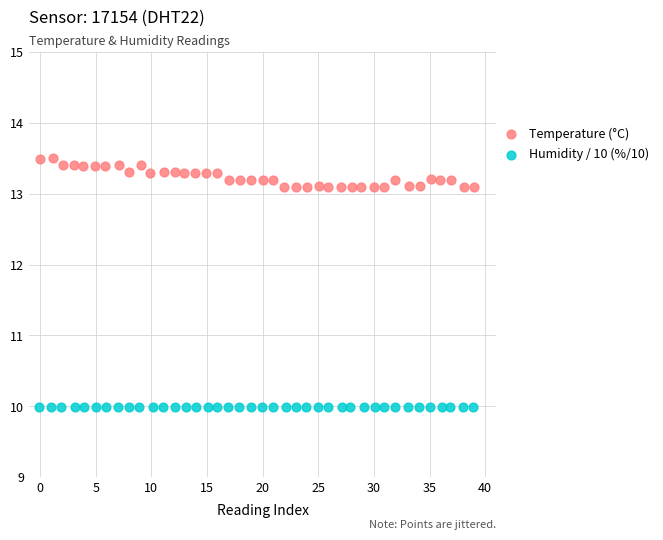

Which series reaches the minimum Y coordinate?

Humidity / 10 (%/10)